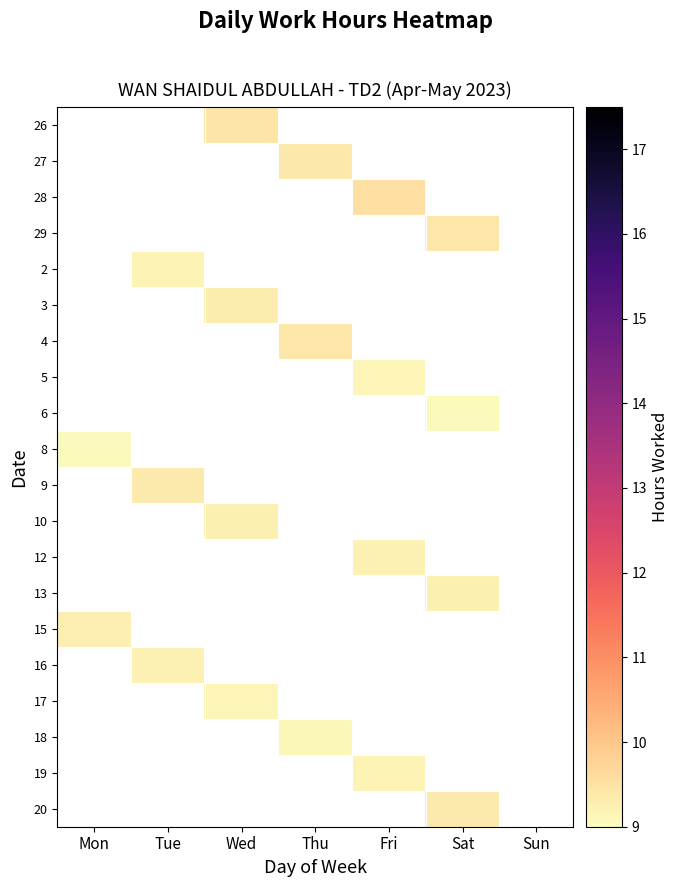

Between Wed and Fri, which is larger?

Fri